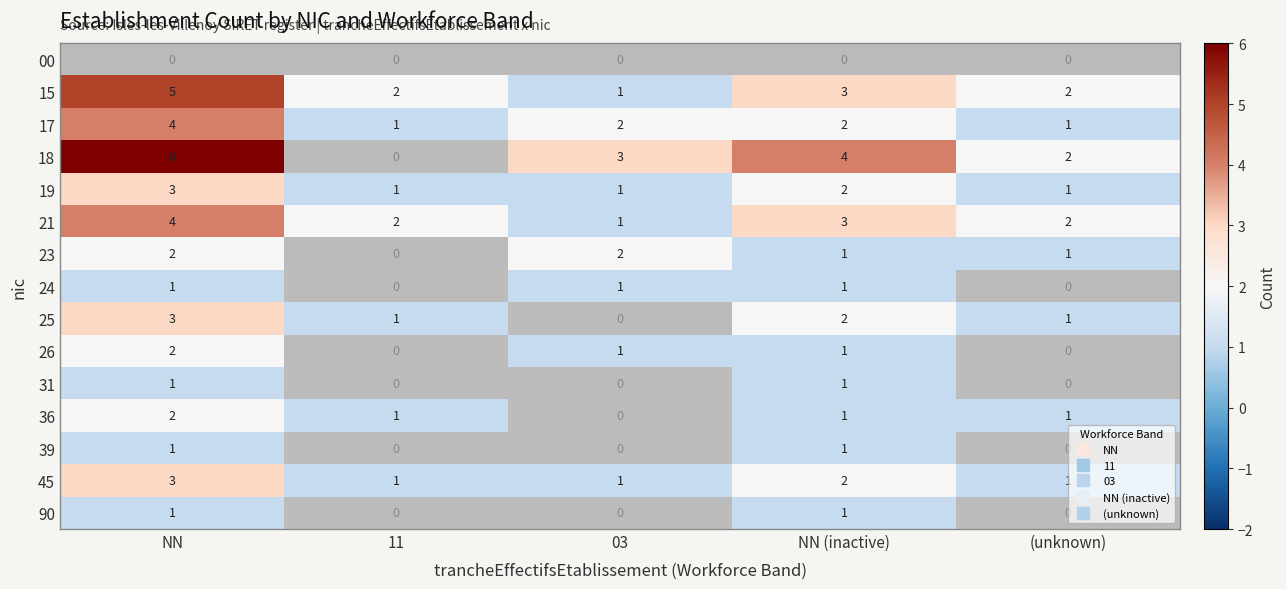

What is the minimum value for 23?

1.0